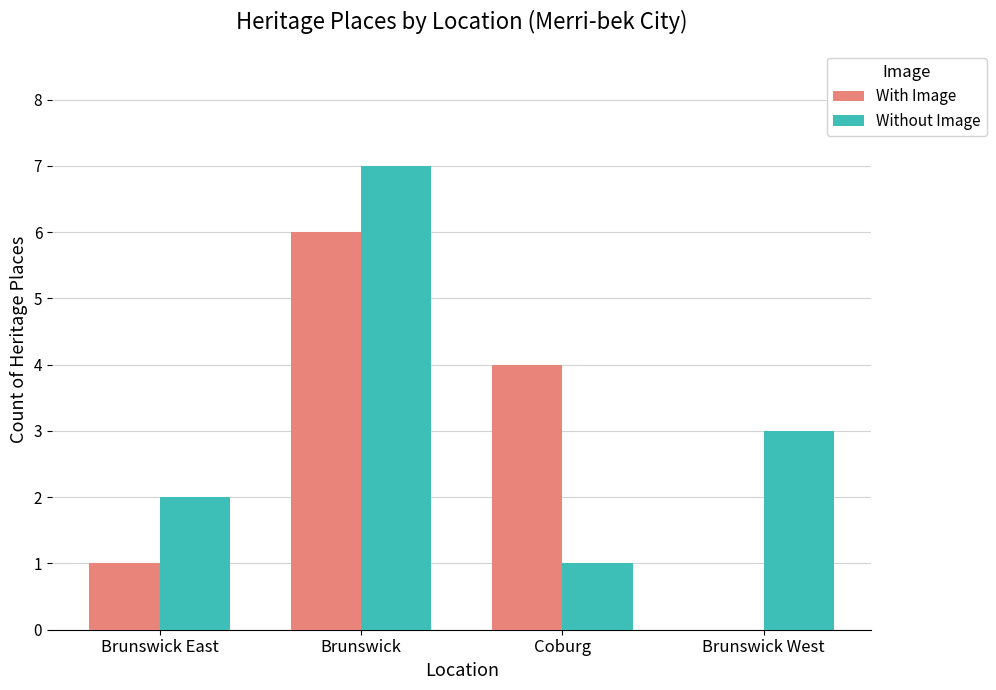

Reading left to right, what are all the values shown in this chart?

With Image: Brunswick East=1	Brunswick=6	Coburg=4	Brunswick West=0
Without Image: Brunswick East=2	Brunswick=7	Coburg=1	Brunswick West=3